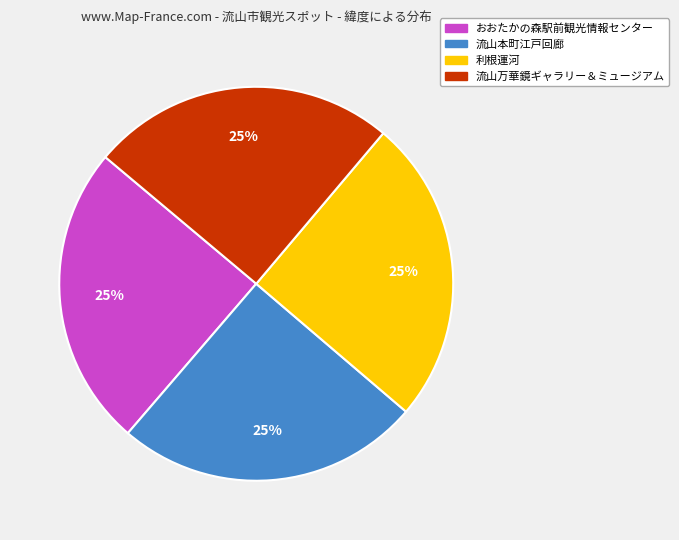

To the nearest percent, what is the average slice percentage?

25%